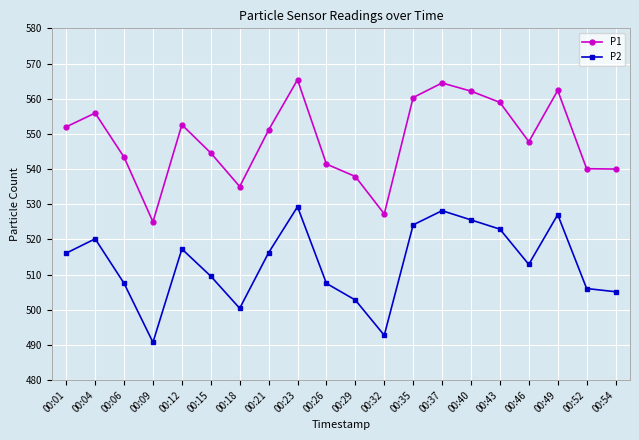

Rank the series at 00:49 from lowest to highest value.

P2, P1